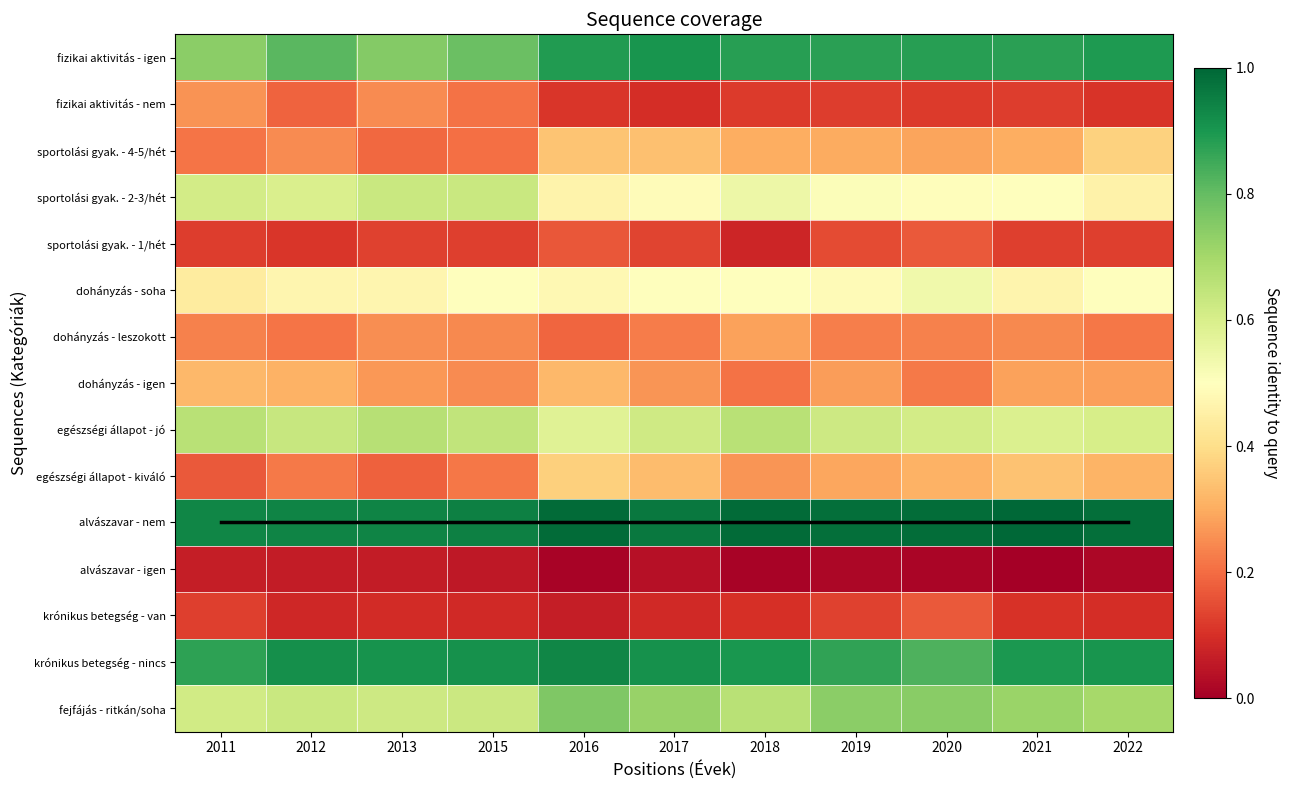

At which label does dohányzás - leszokott reach its minimum?

2016